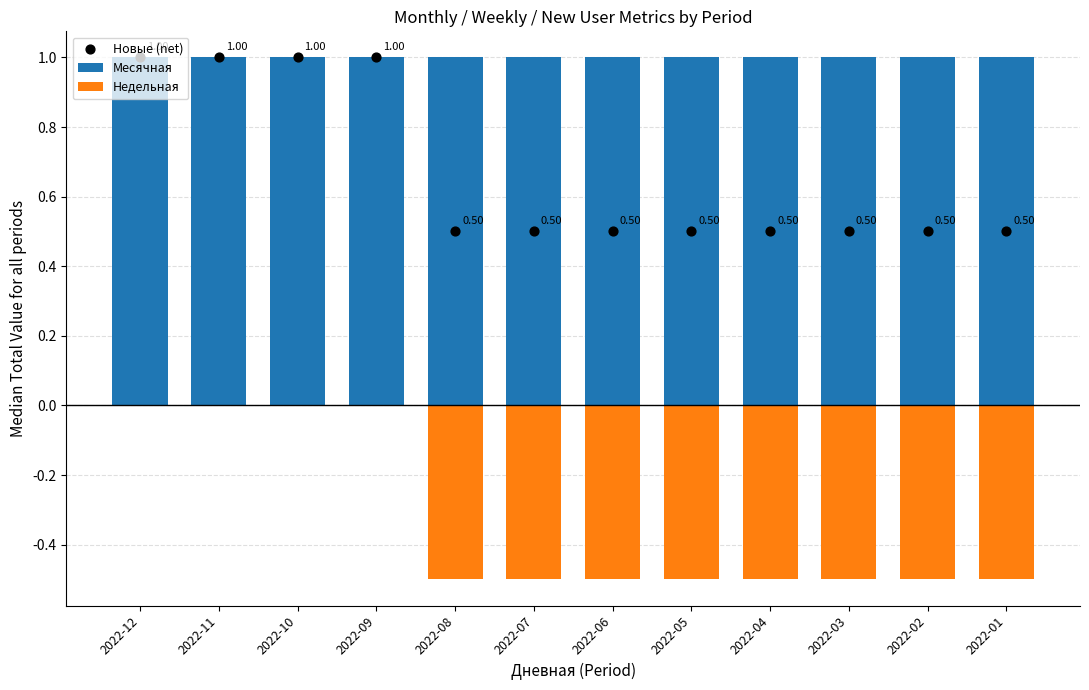

What is the total value across all series at 2022-08?

1.0